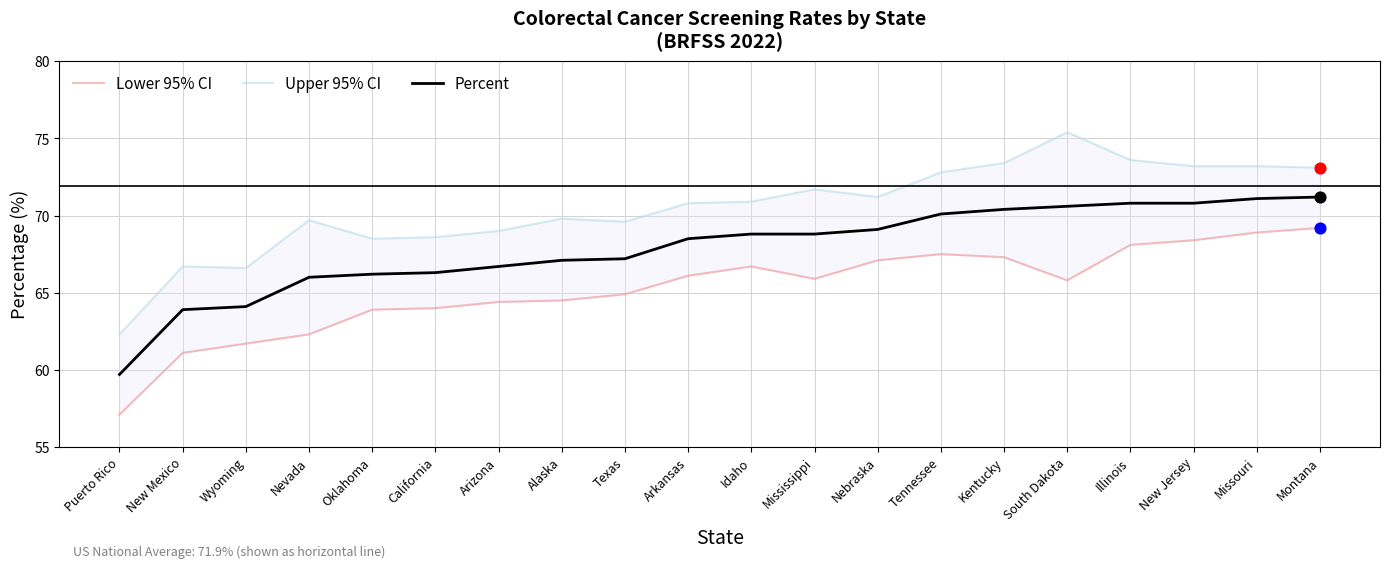

Which series contains the highest Y value?

Upper 95% CI